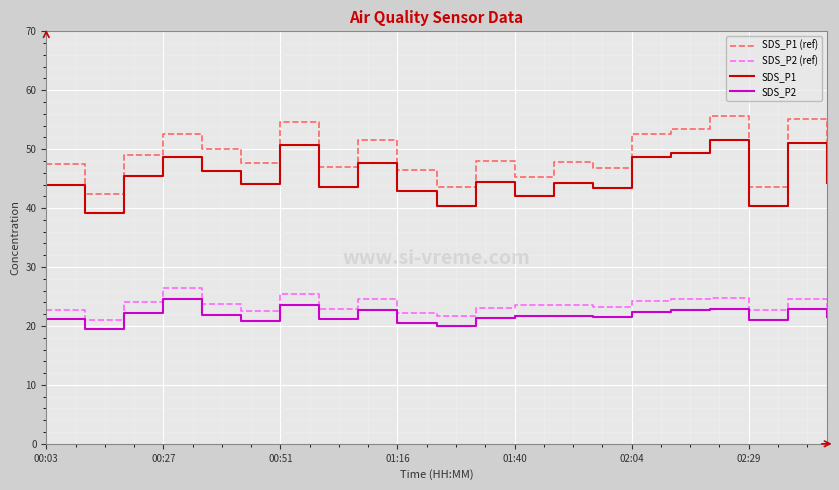

Is this an area chart (filled region under the line)?

No